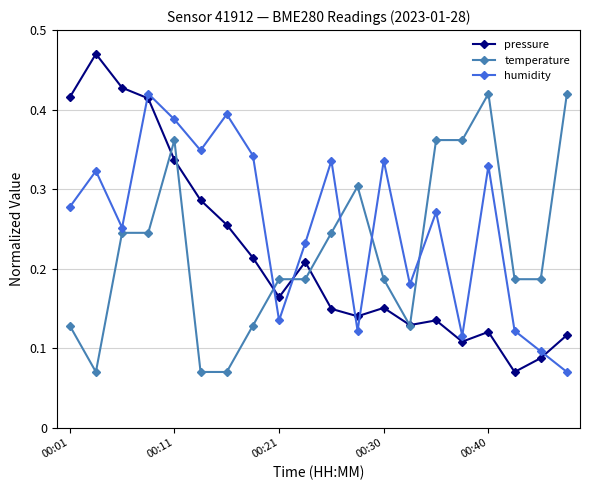

Which series has the widest spread of values?

pressure